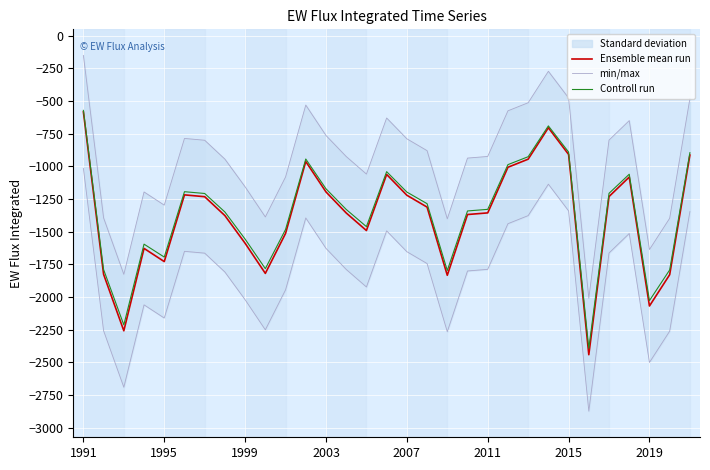

What are all the series names shown in the legend?

Ensemble mean run, min/max, Controll run